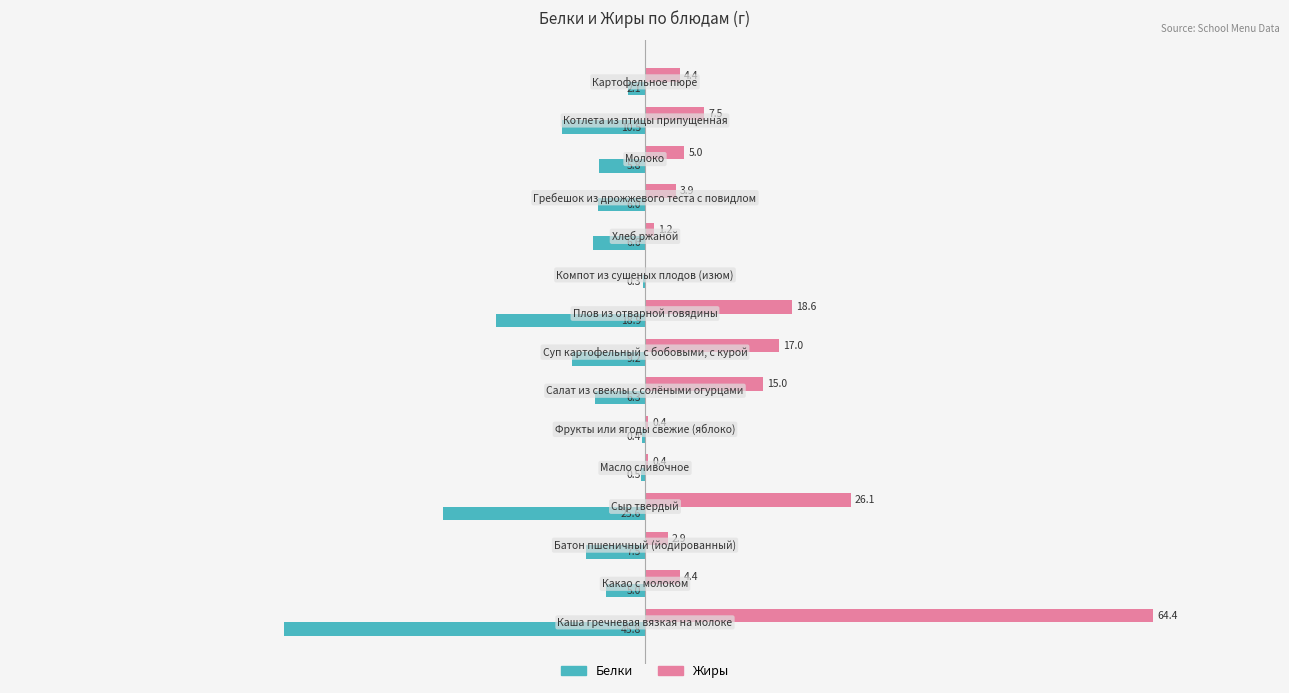

Which series has the largest total across all categories?

Жиры